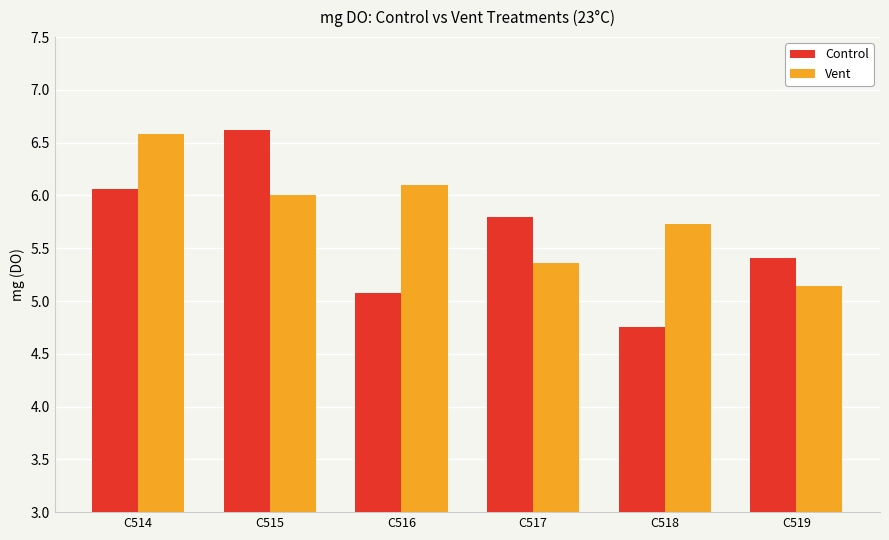

What is the value of the Vent bar at the 3rd from the left?

6.1